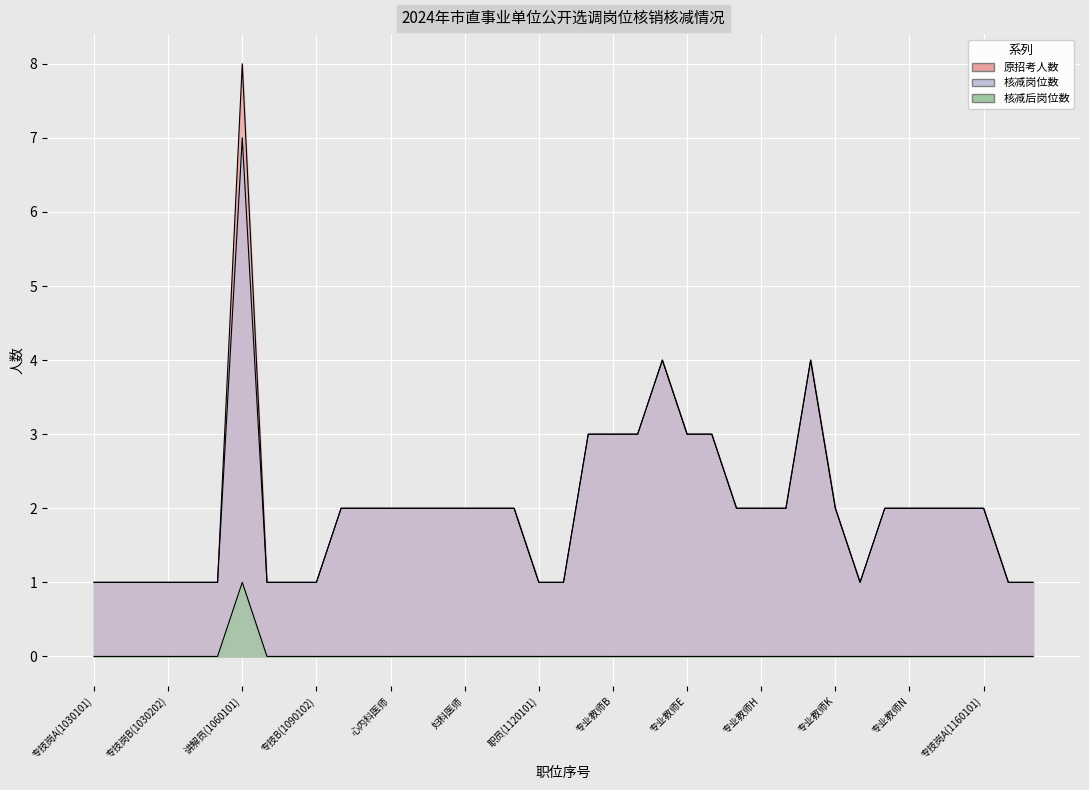

True or false: 原招考人数 and 核减后岗位数 intersect in this chart.

False